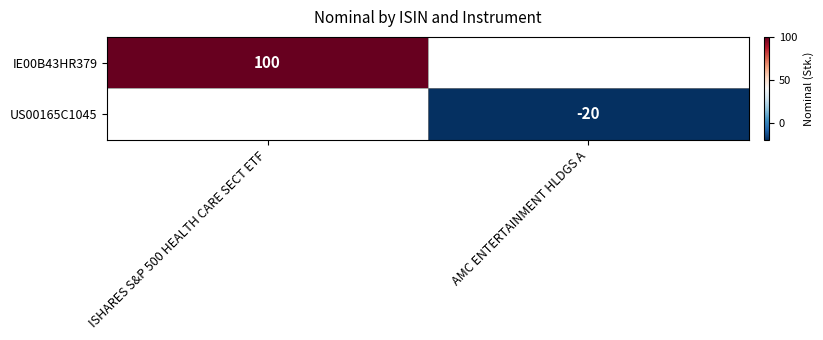

Is it true that US00165C1045 equals -8 at AMC ENTERTAINMENT HLDGS A?

False